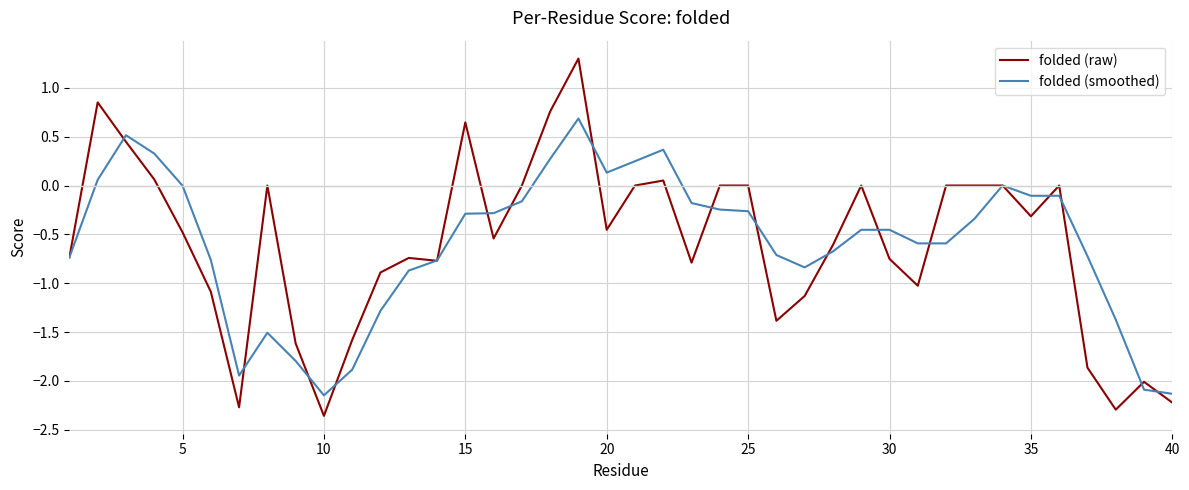

Rank the series by their maximum value, from lowest to highest.

folded (smoothed), folded (raw)